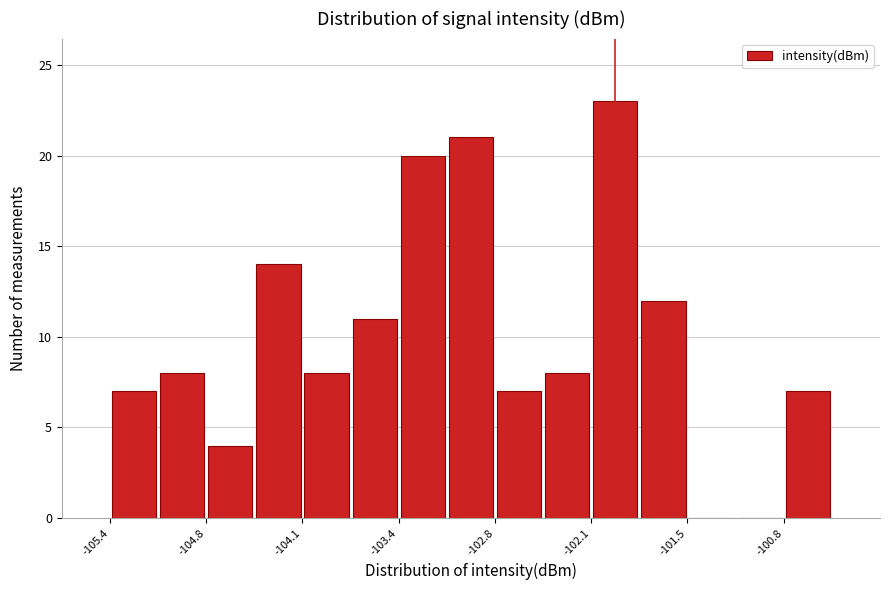

Read against the x-axis, roughly where is the centre of the tallest bar?

-101.9